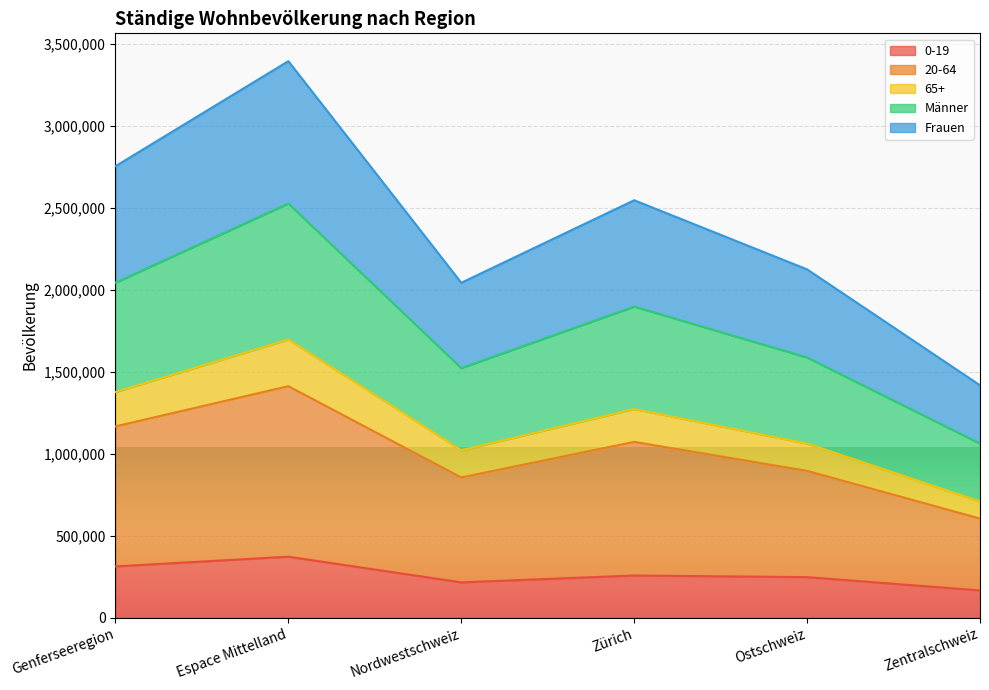

The value of 0-19 at Espace Mittelland is 145249. True or false?

False